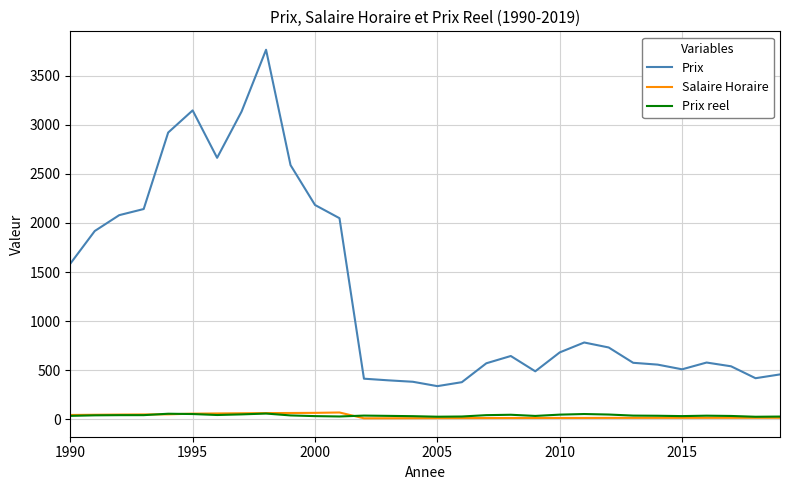

How many lines are shown in the chart?

3